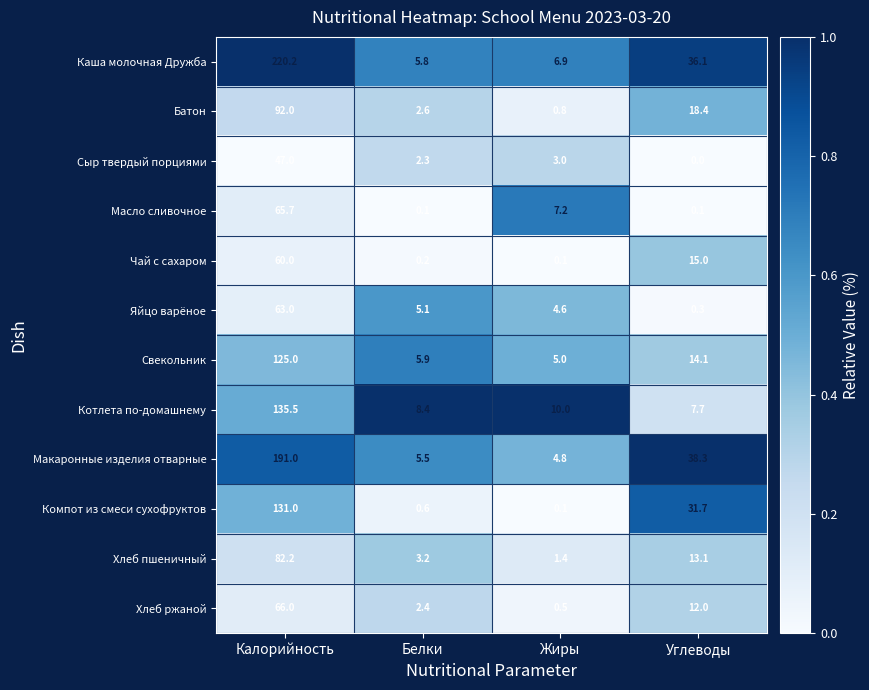

At how many categories does at least one series exceed 0?

4